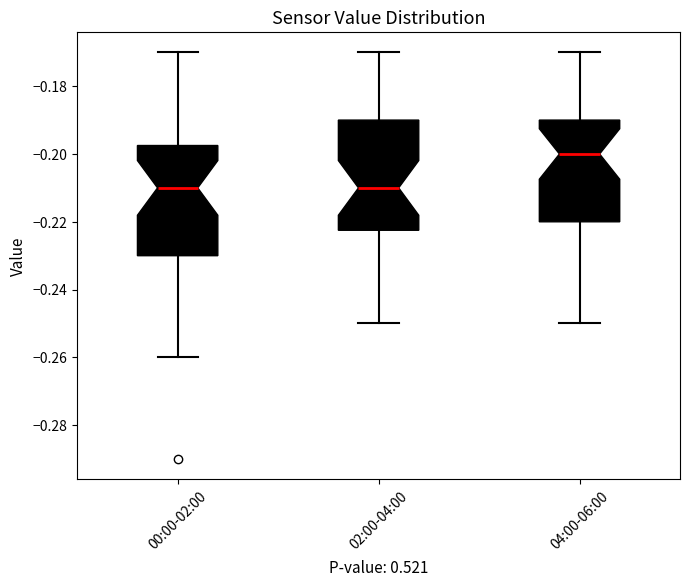

Where does the median line of the box for 04:00-06:00 sit on the y-axis? The values are not printed on the chart, so give them approximately, as read against the axis.

-0.200